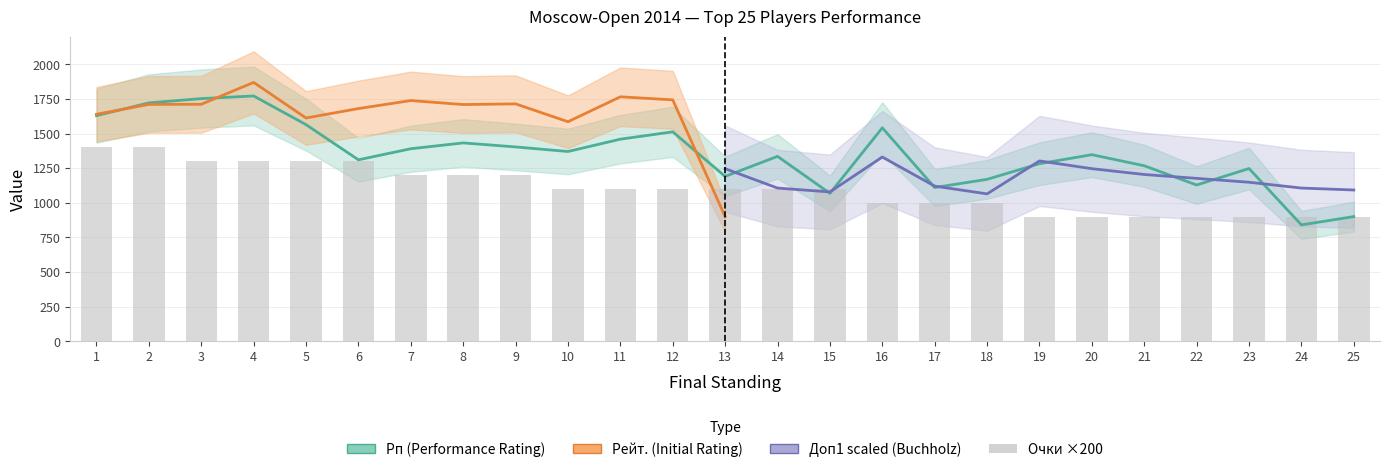

At which category is the sum across all series the highest?

4